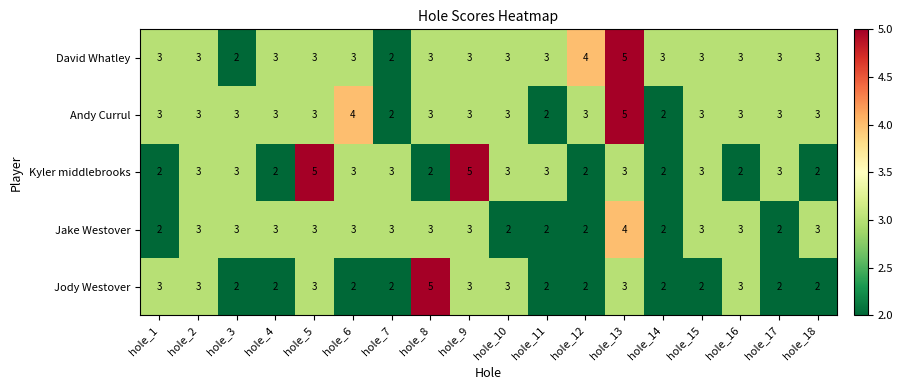

The value of Kyler middlebrooks at hole_12 is 2. True or false?

True